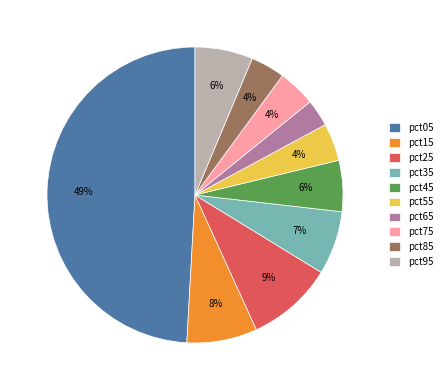

Which slice is the smallest?

pct65